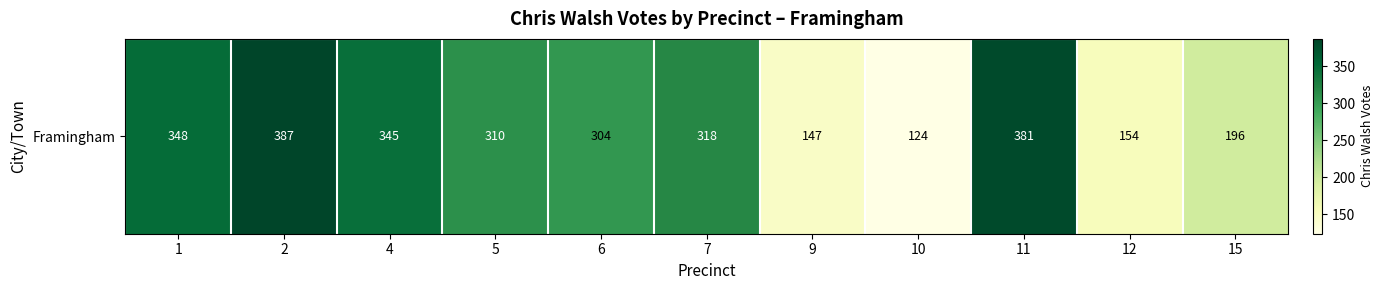

Is it true that the value at 1 is 348?

True